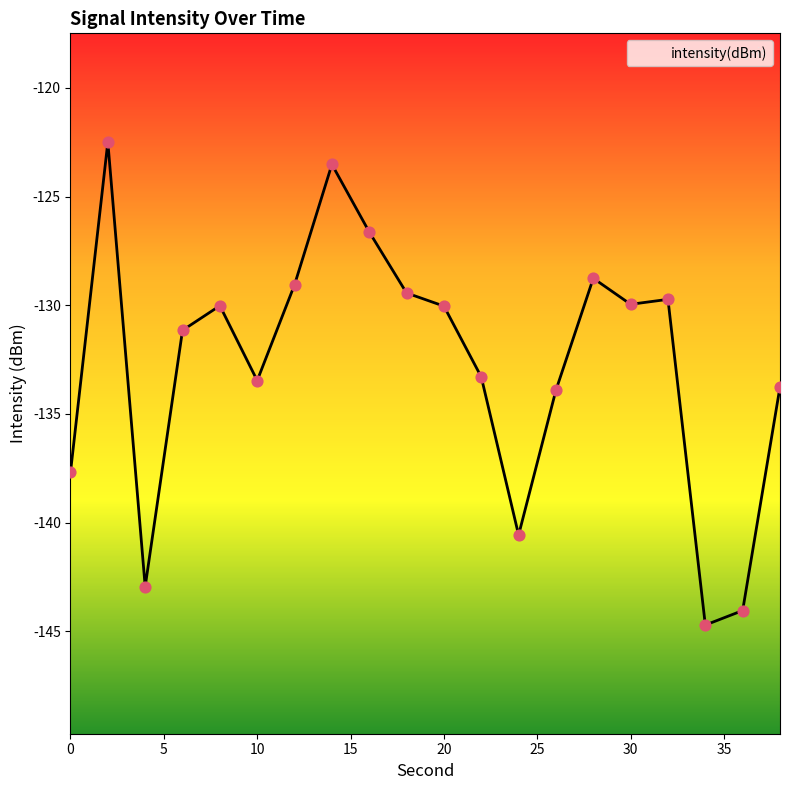

What is the maximum value shown in the chart?

-122.5